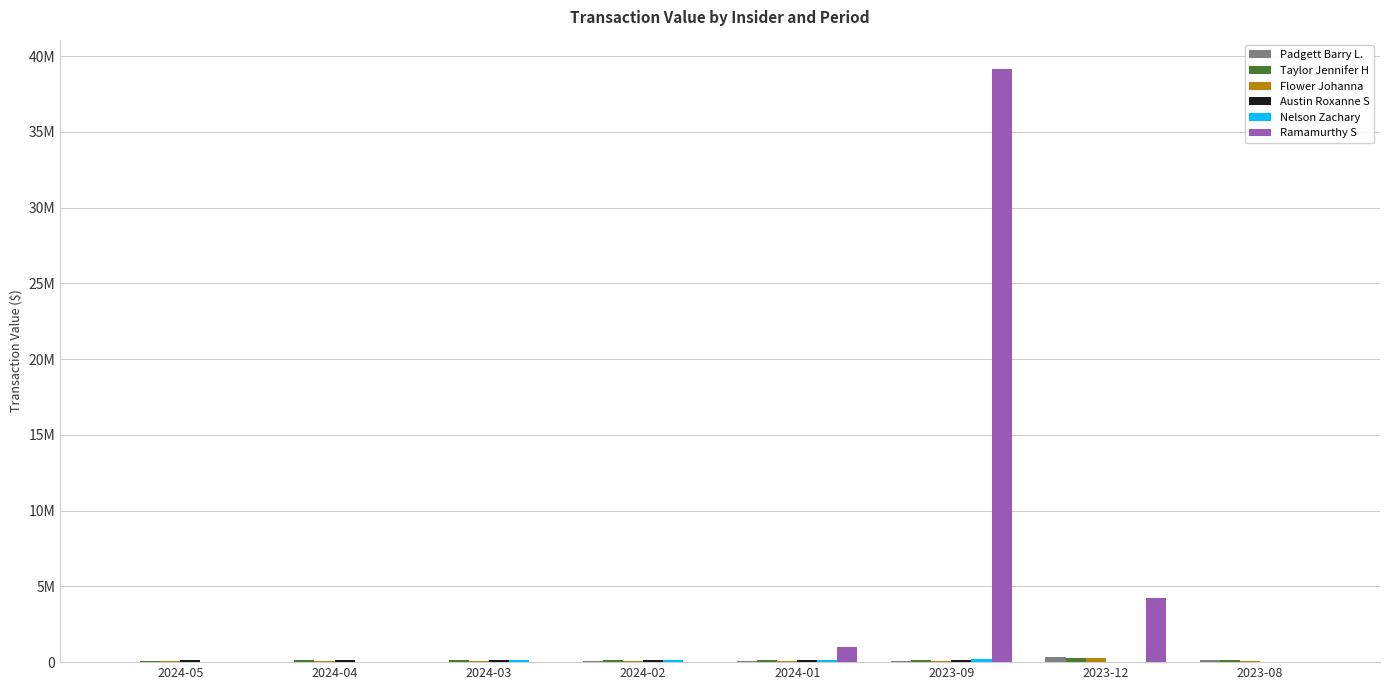

Are the bars horizontal?

No